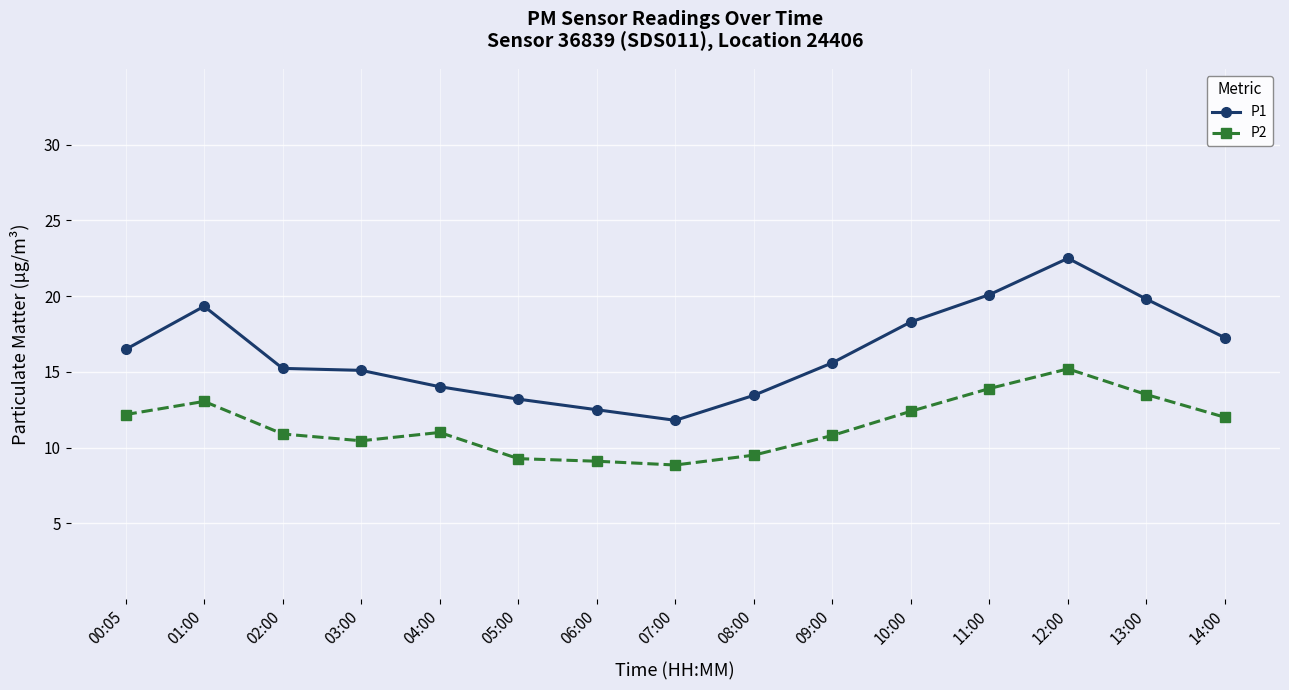

At 11:00, list the series in order from smallest to largest.

P2, P1